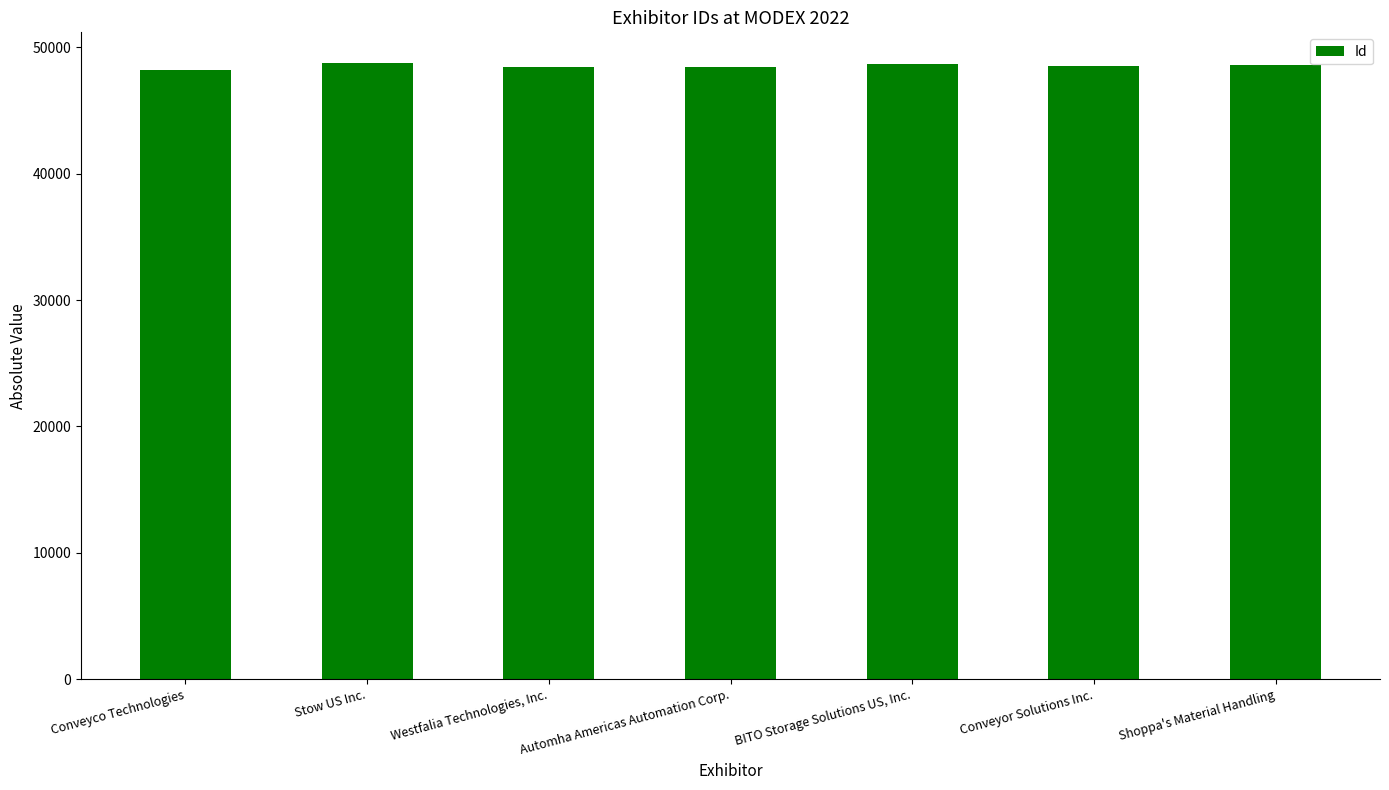

What value does the data have at Conveyco Technologies, to the nearest 100?

48200